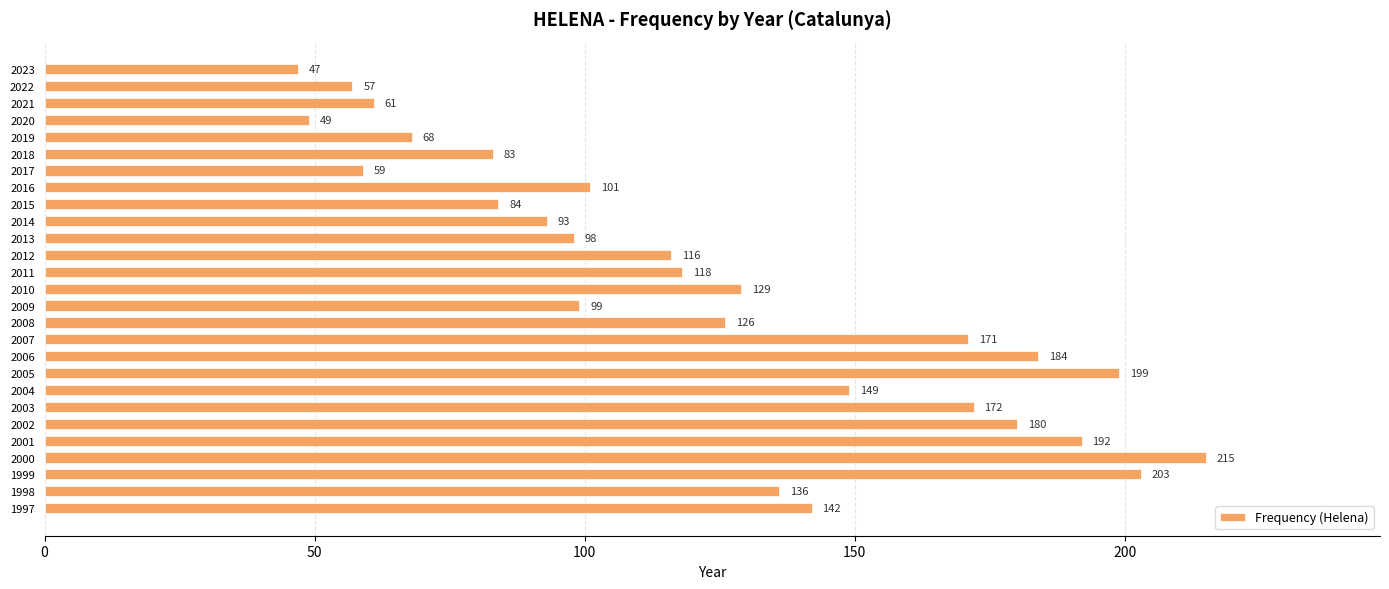

What is the change in value from 2004 to 2000?

+66